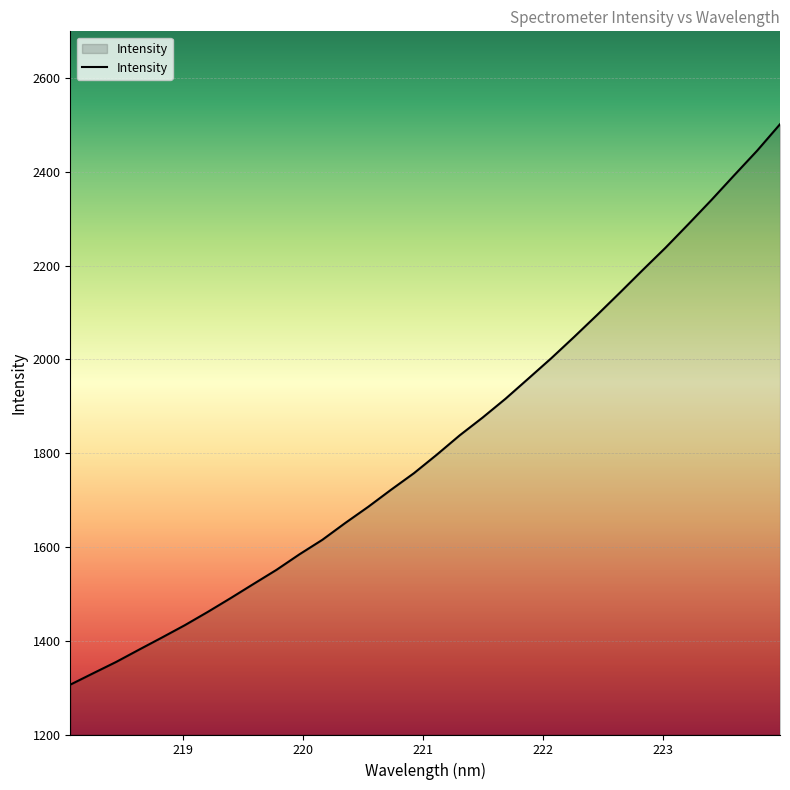

How many lines are shown in the chart?

1